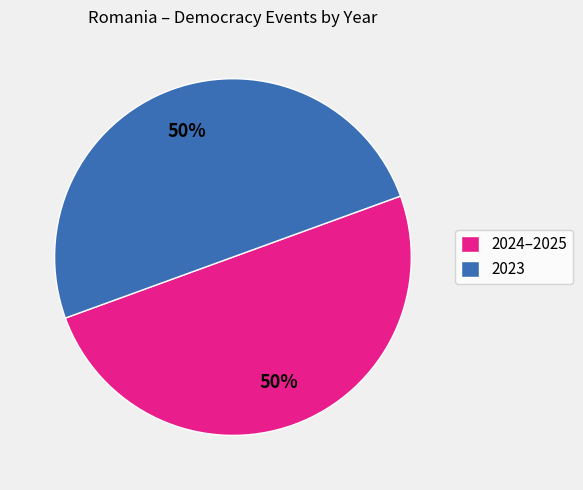

To the nearest percent, what is the average slice percentage?

50%